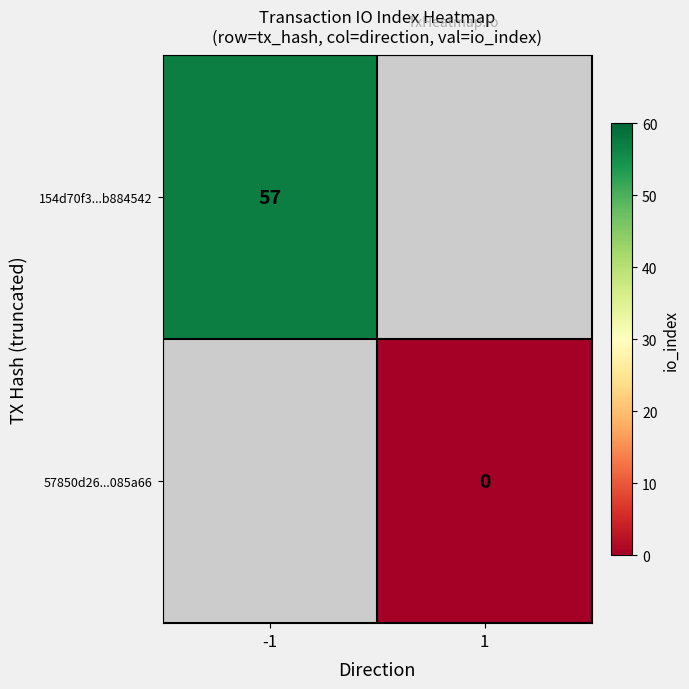

The value of 154d70f3...b884542 at -1 is 93. True or false?

False